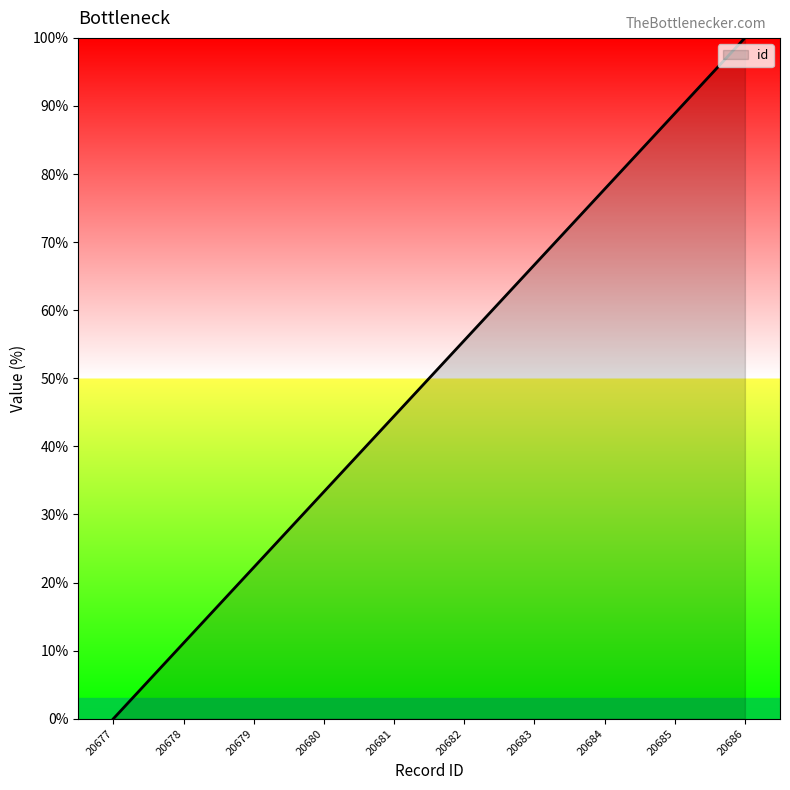

List the labels in order of value, largest first.

20686, 20685, 20684, 20683, 20682, 20681, 20680, 20679, 20678, 20677